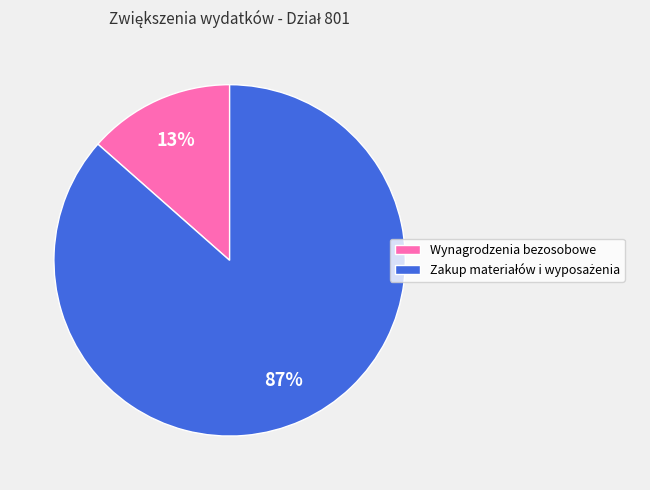

Does any single category account for the majority?

Yes